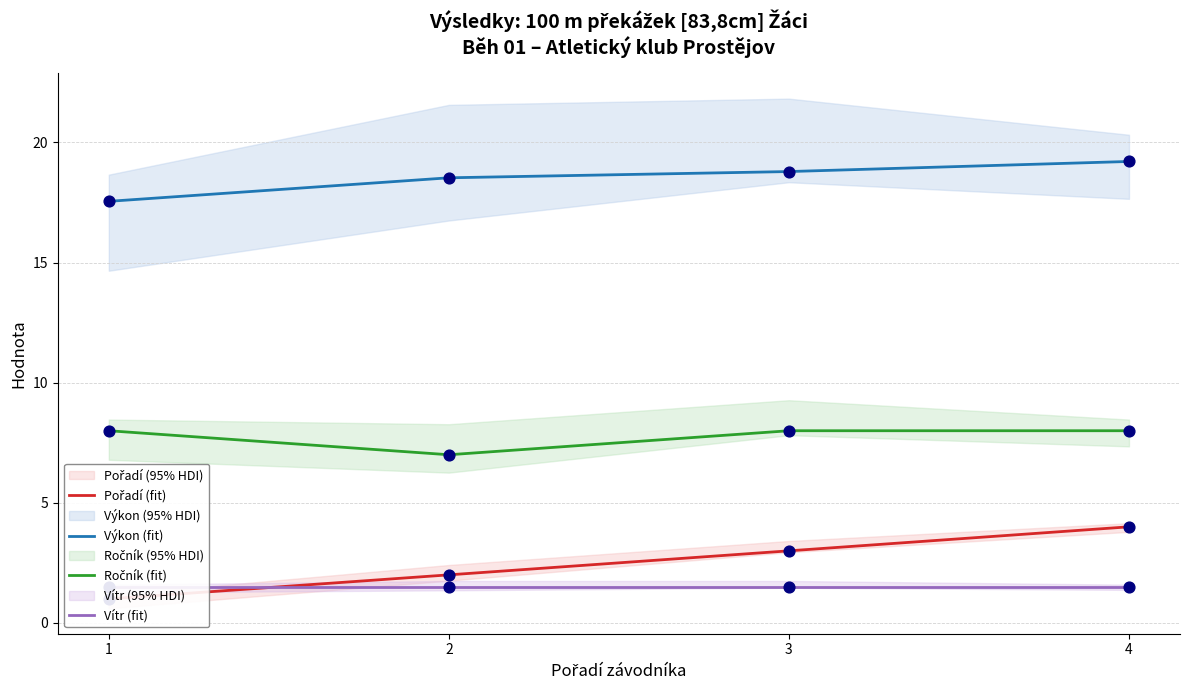

Which series reaches the maximum Y coordinate?

Výkon